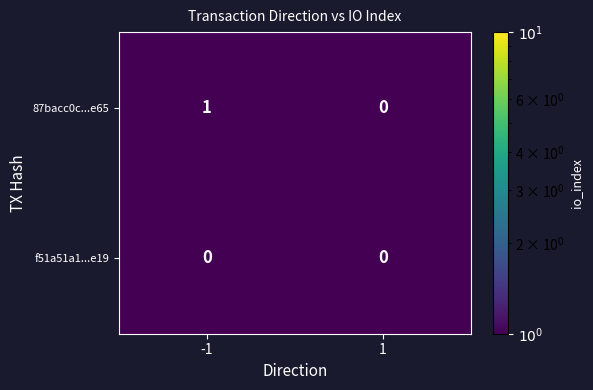

The 87bacc0c...e65 series shows 0 at 1. True or false?

True